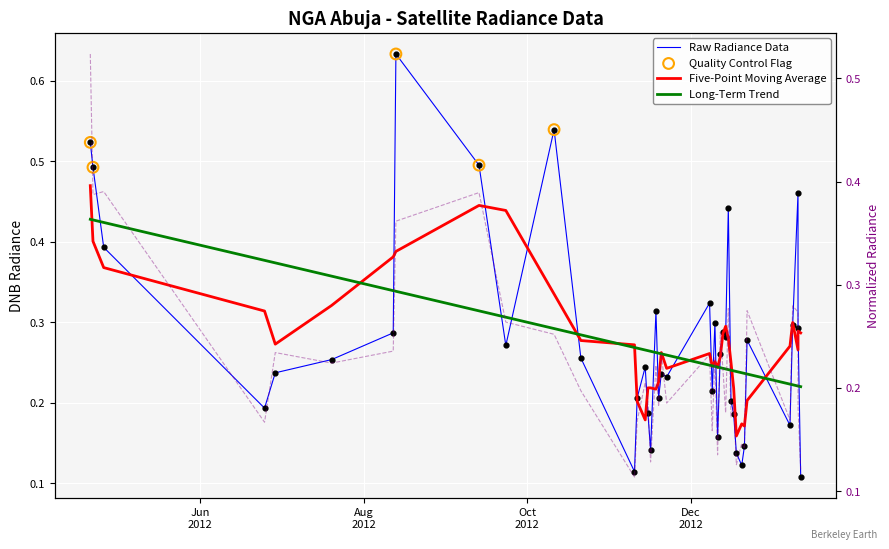

Which series reaches the maximum Y coordinate?

dnbrad